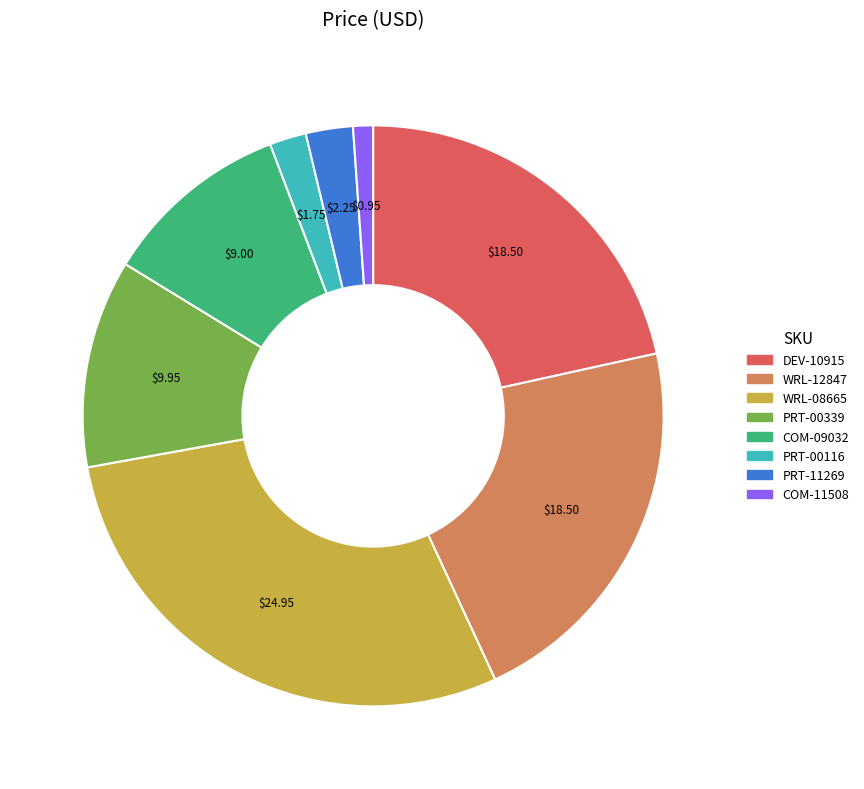

Is there any slice that represents more than half of the pie?

No